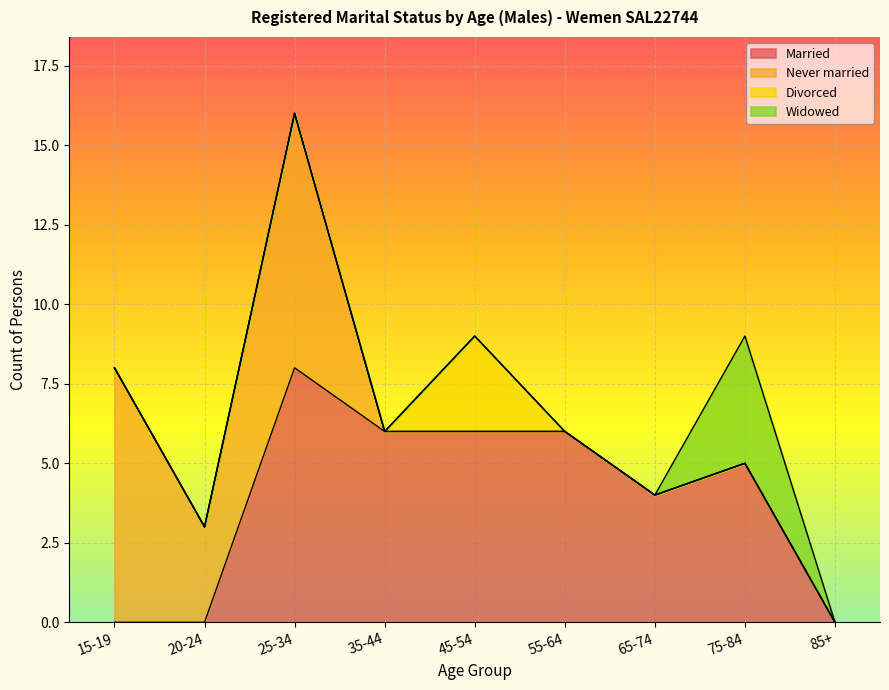

What are all the series names shown in the legend?

Married, Never married, Divorced, Widowed